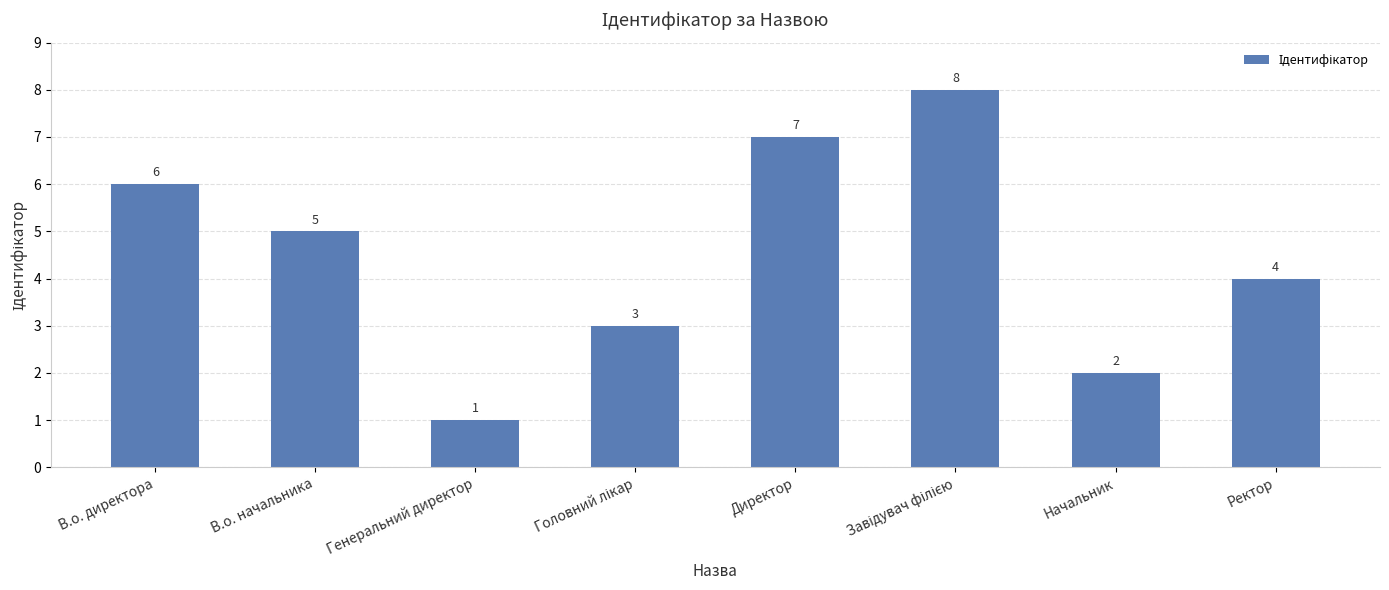

What is the value of the 5th bar from the left?

7